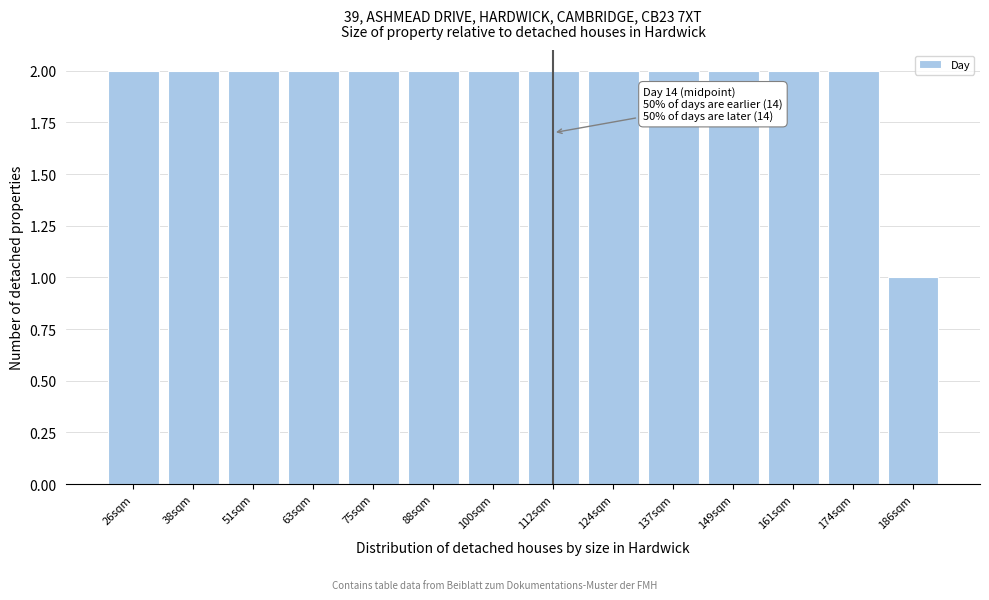

Reading left to right, extract all data points from this chart.

26sqm=2	38sqm=2	51sqm=2	63sqm=2	75sqm=2	88sqm=2	100sqm=2	112sqm=2	124sqm=2	137sqm=2	149sqm=2	161sqm=2	174sqm=2	186sqm=1